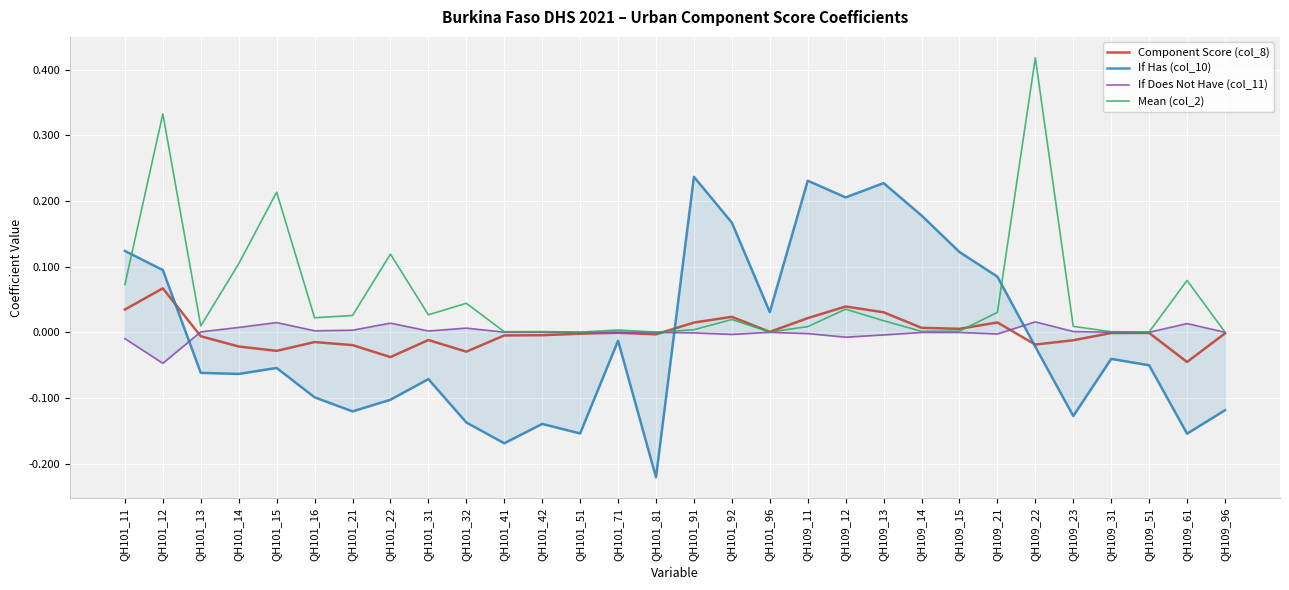

What is the label of the 28th point from the left?

QH109_51